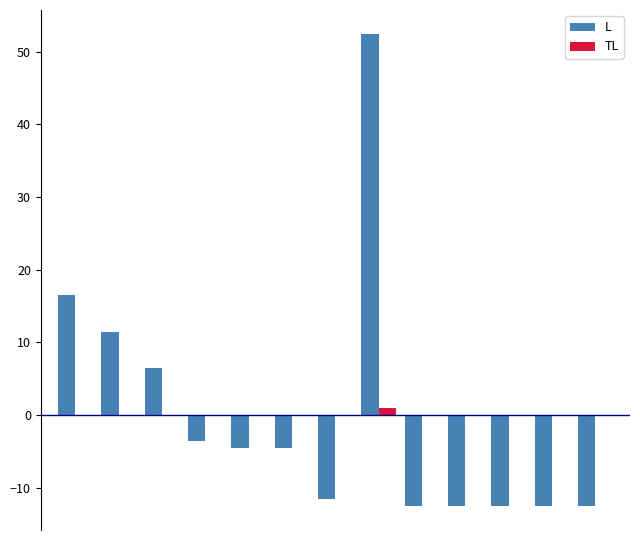

Are the bars grouped side by side (vs. stacked)?

Yes